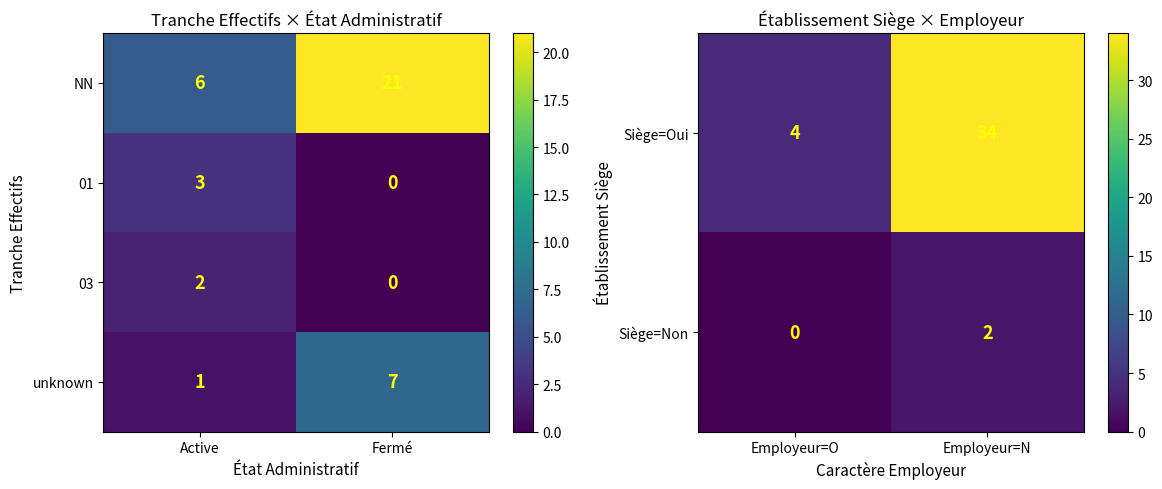

How many unknown values are between 1 and 7?

2